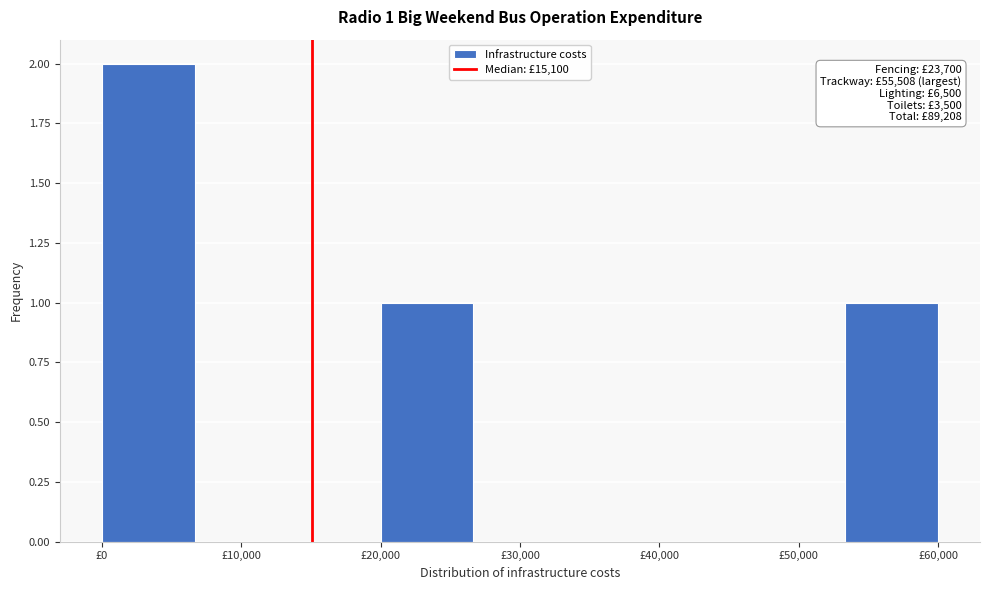

Which range on the x-axis has the tallest bar?

0 to 7000